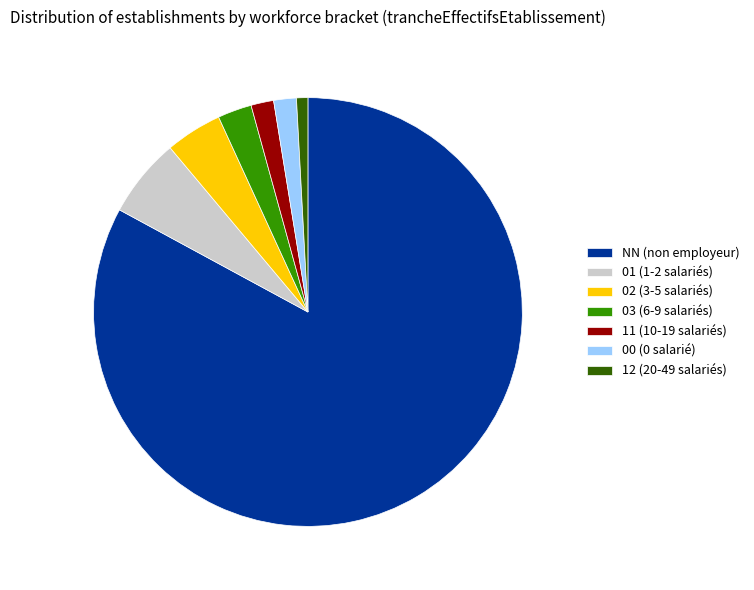

Which category has the biggest portion of the pie?

NN